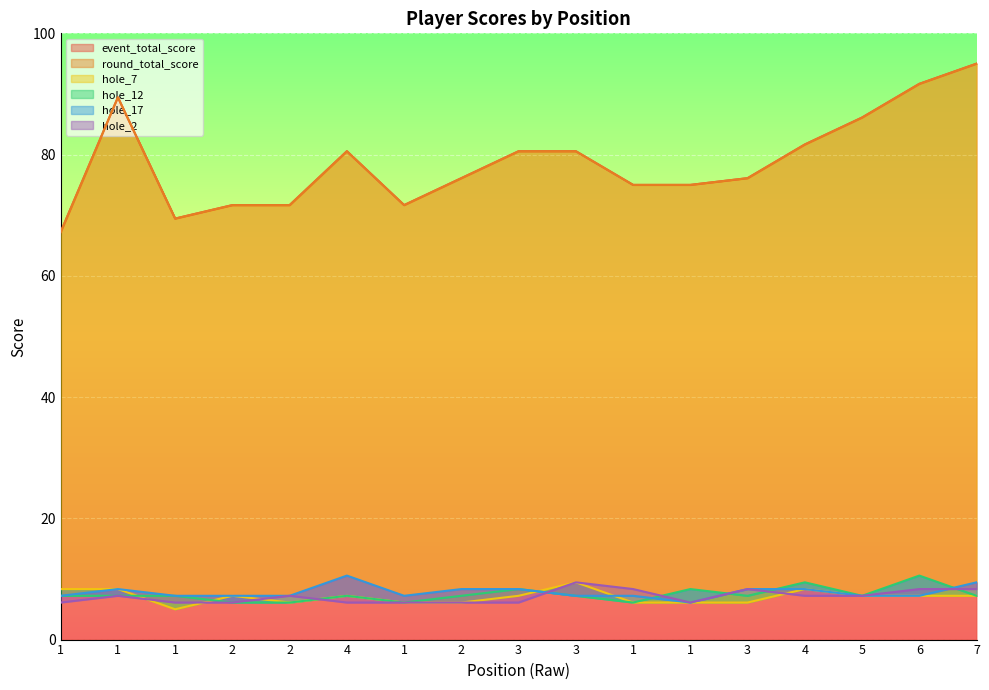

Rank the categories by hole_17 value from lowest to highest.

1, 1, 1, 2, 2, 1, 3, 1, 5, 6, 1, 2, 3, 3, 4, 7, 4